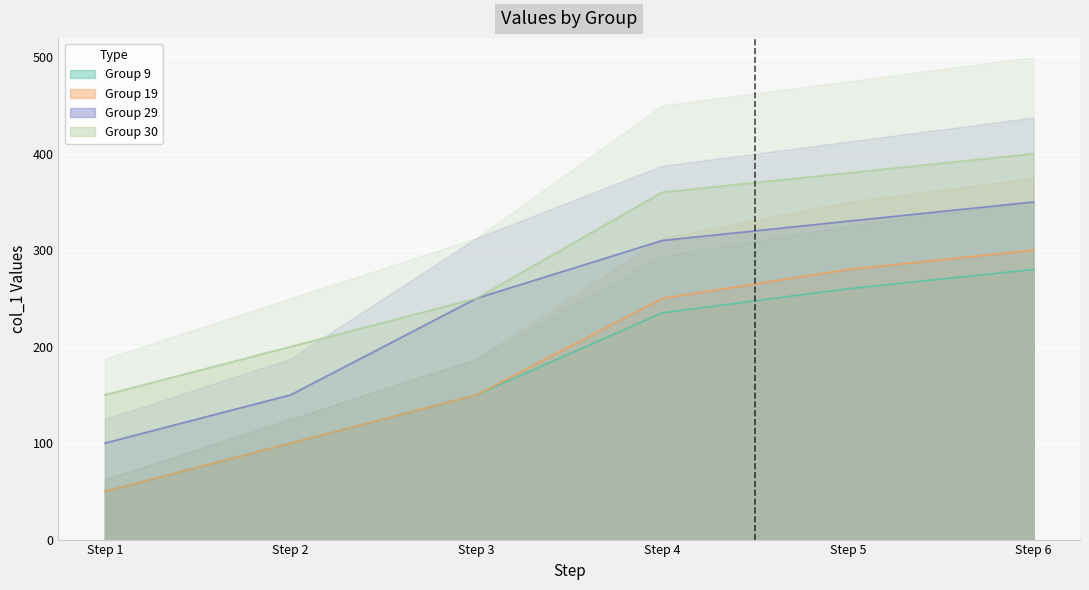

At which label is Group 29 closest to 225?

Step 3